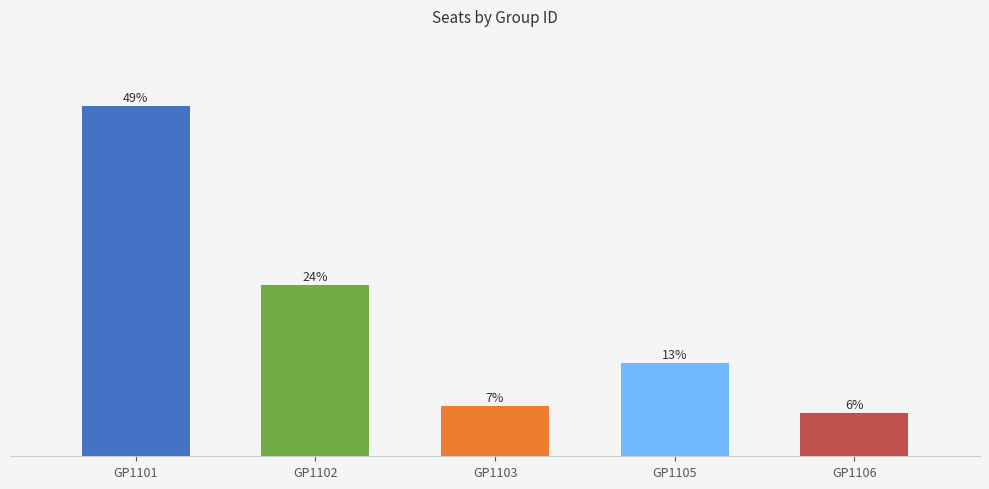

Does the chart contain stacked bars?

No